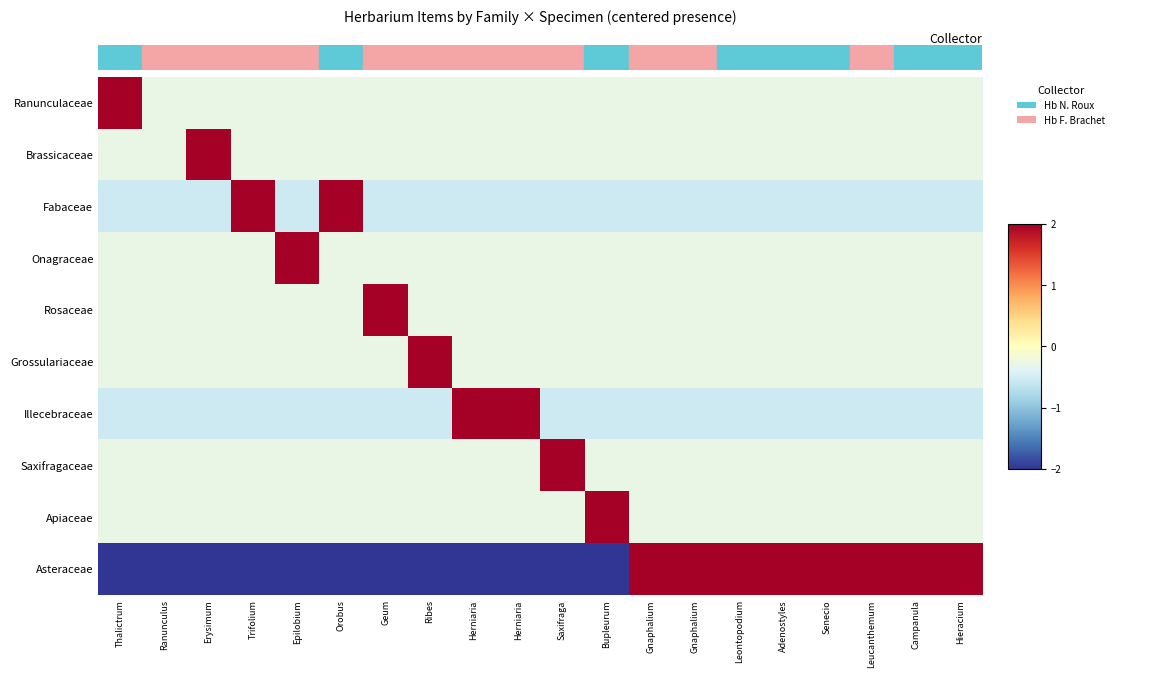

How many categories are shown in the chart?

20